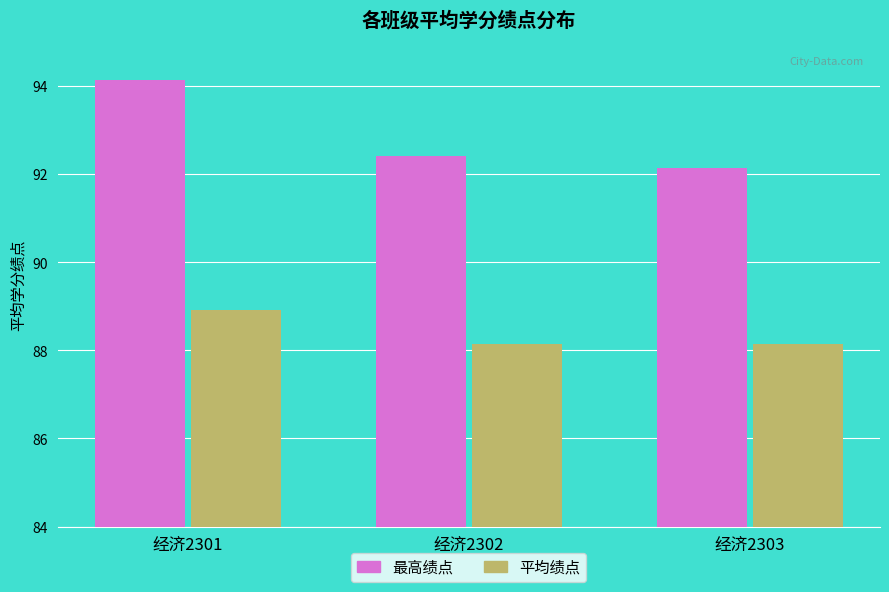

Which series has the largest total across all categories?

最高绩点